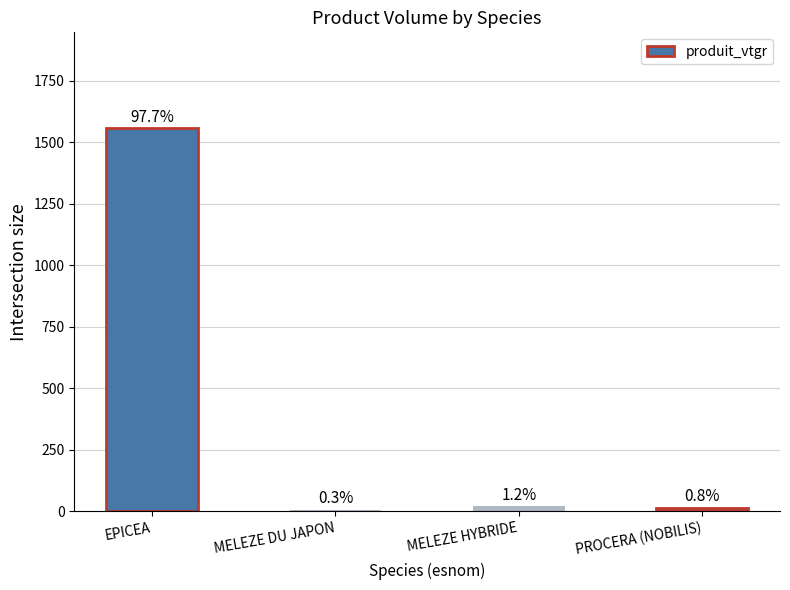

Are the bars horizontal?

No